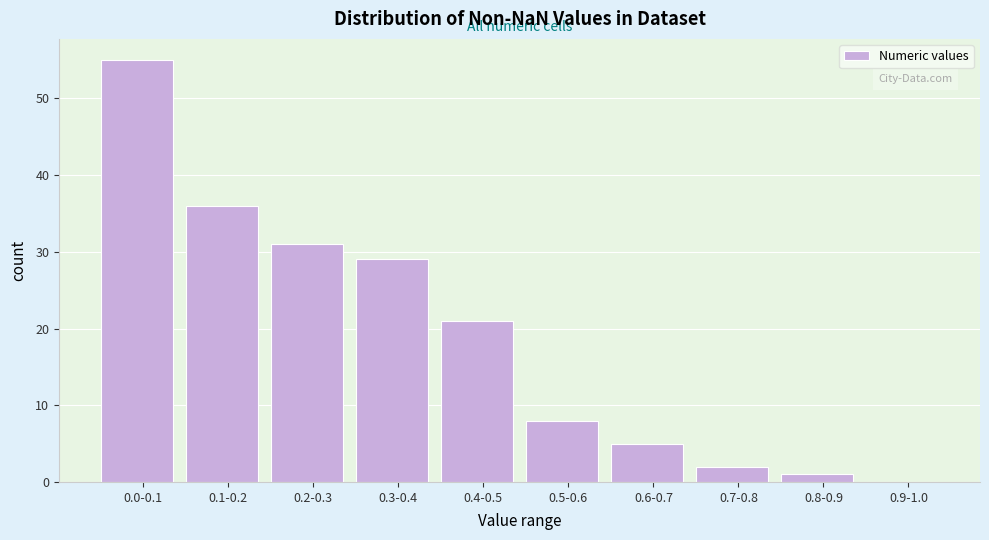

Reading right to left, extract all data points from this chart.

0.9-1.0=0	0.8-0.9=1	0.7-0.8=2	0.6-0.7=5	0.5-0.6=8	0.4-0.5=21	0.3-0.4=29	0.2-0.3=31	0.1-0.2=36	0.0-0.1=55